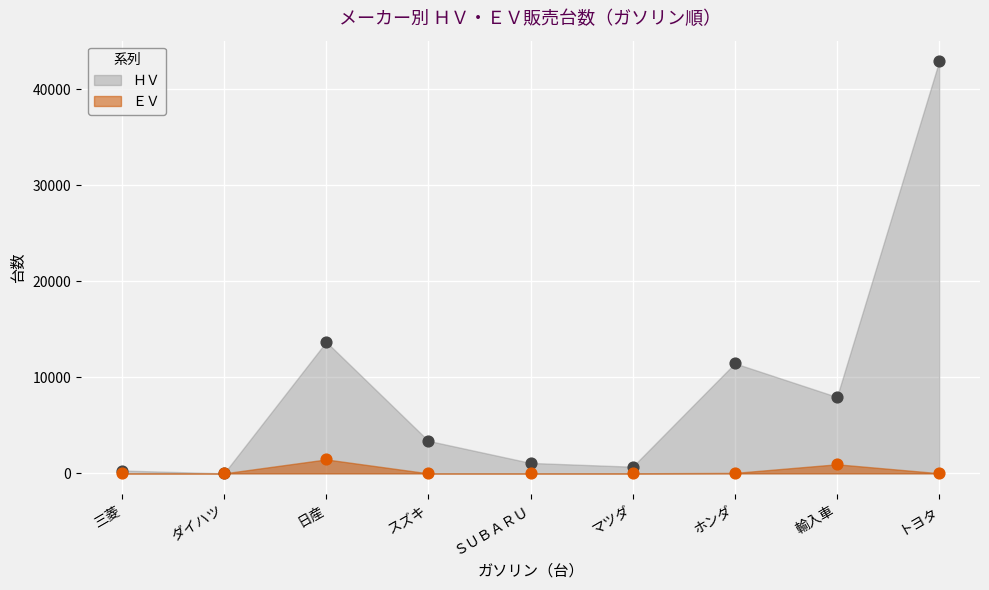

Which series has the largest total across all categories?

ＨＶ